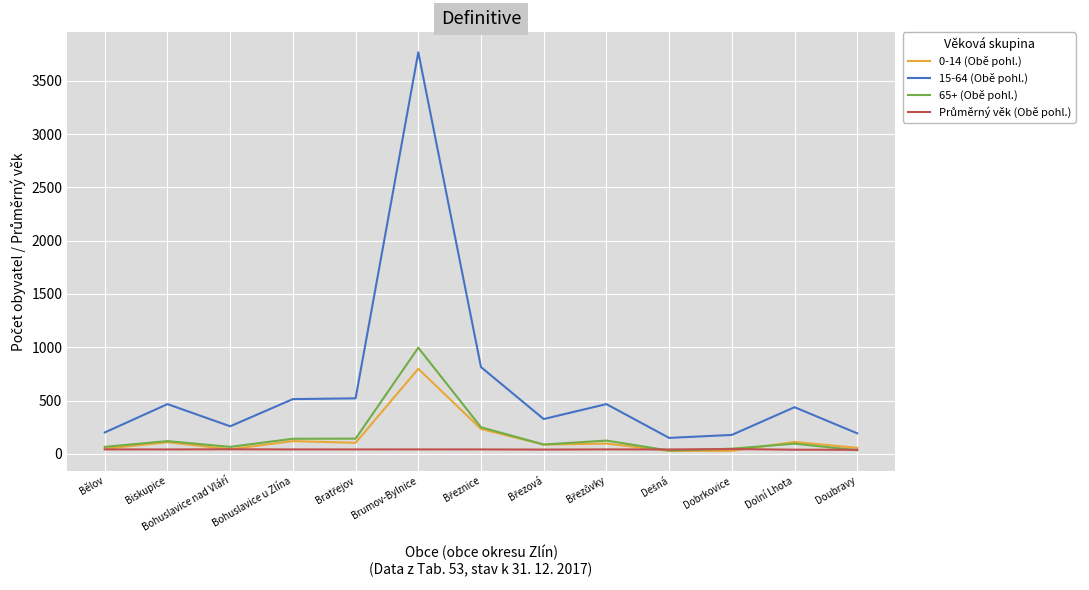

True or false: 65+ (Obě pohl.) and 15-64 (Obě pohl.) cross at least once.

False